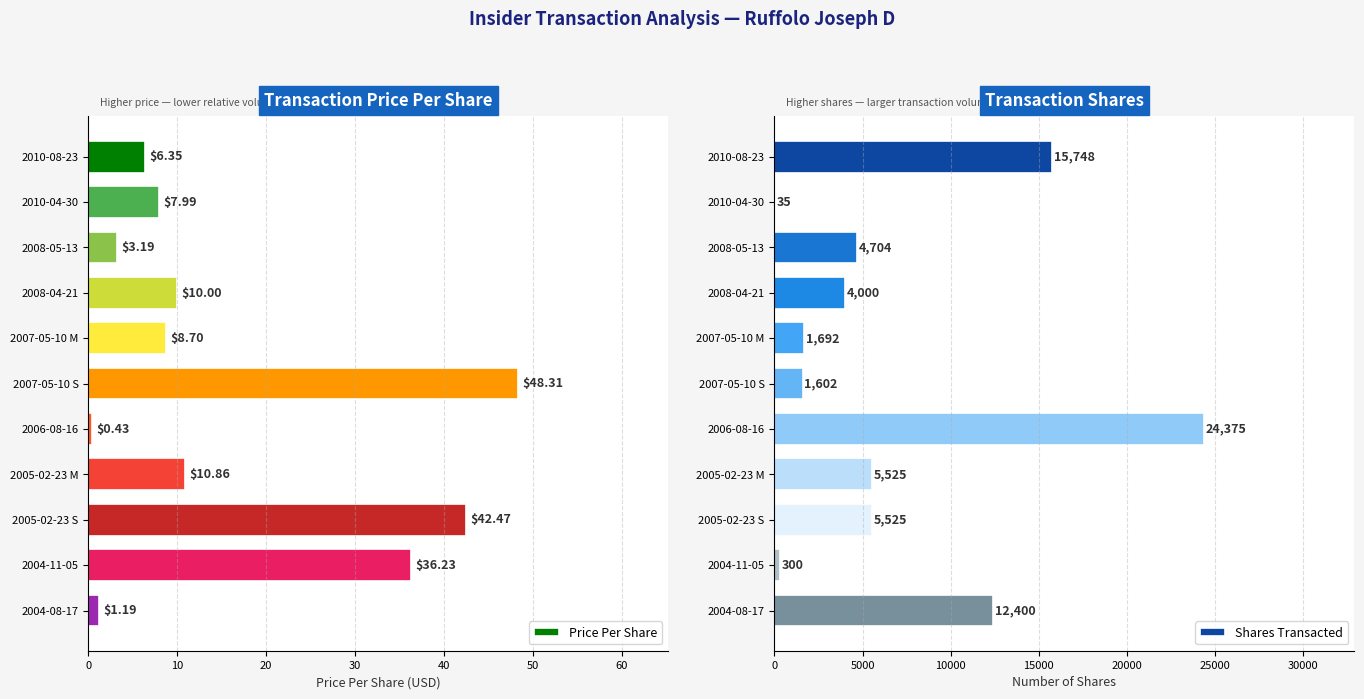

What is the sum of the Price Per Share values at 2007-05-10 S and 2007-05-10 M?

57.0